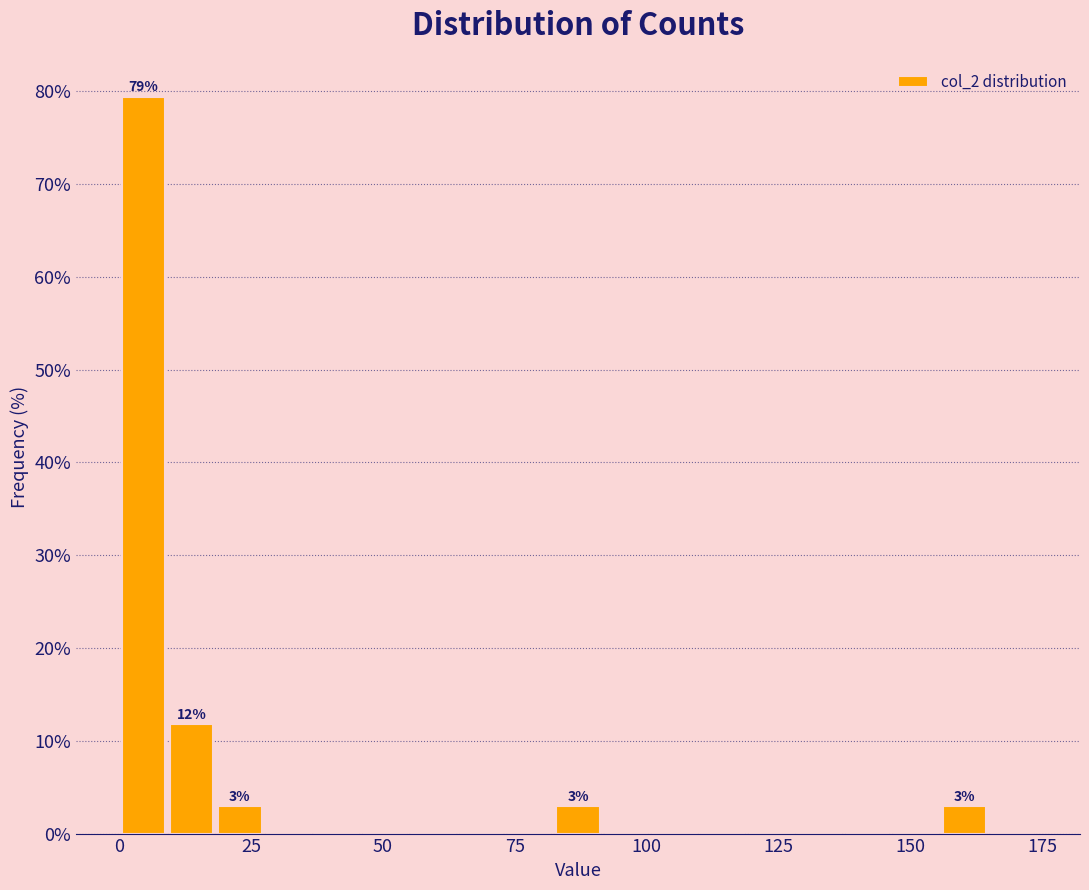

Read against the x-axis, roughly where is the centre of the tallest bar?

5